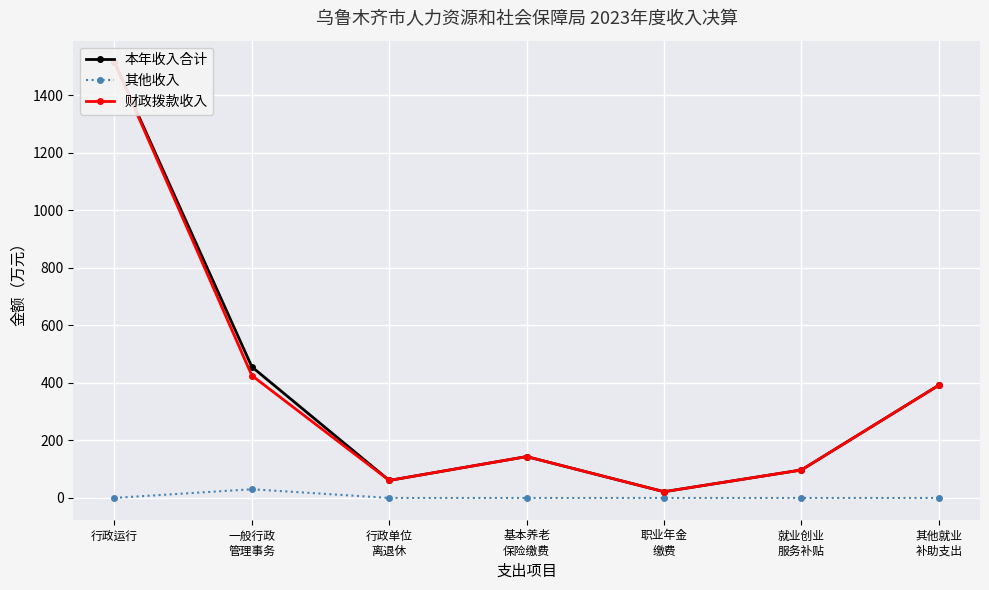

Reading left to right, list all the values displayed in this chart.

本年收入合计: 1514.4	455.7	60.9	143.8	21.6	97.2	391.9
其他收入: 0.2	30.2	0.0	0.0	0.0	0.0	0.0
财政拨款收入: 1514.2	425.5	60.9	143.8	21.6	97.2	391.9